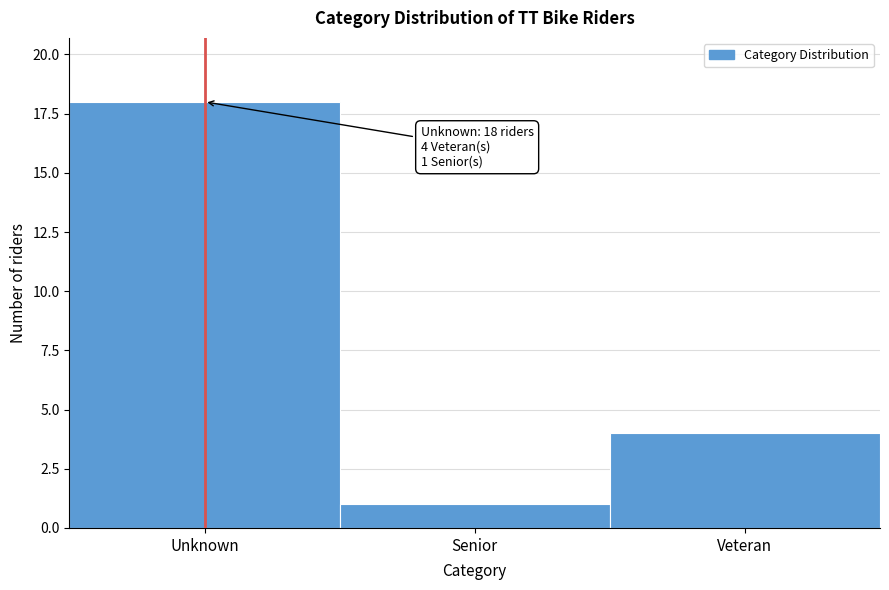

Reading right to left, extract all data points from this chart.

4	1	18